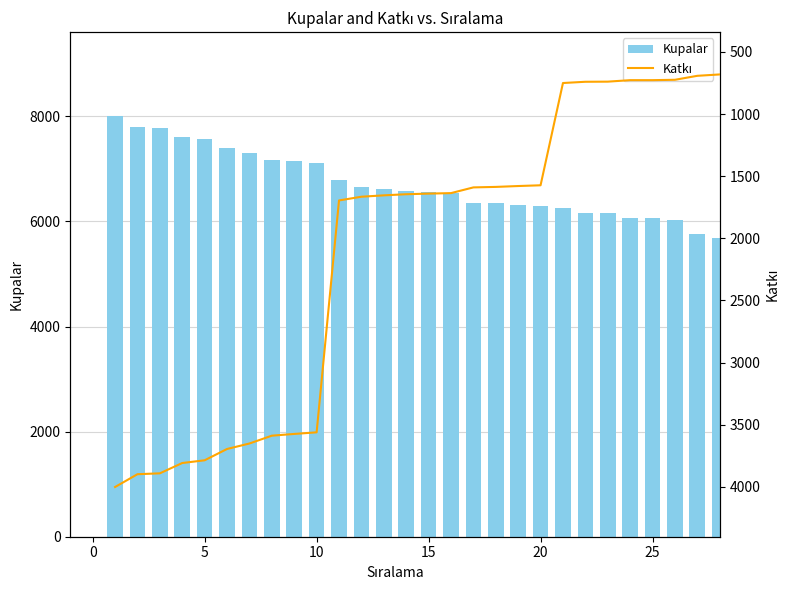

What is the value of the Kupalar bar at the 2nd from the left?

7797